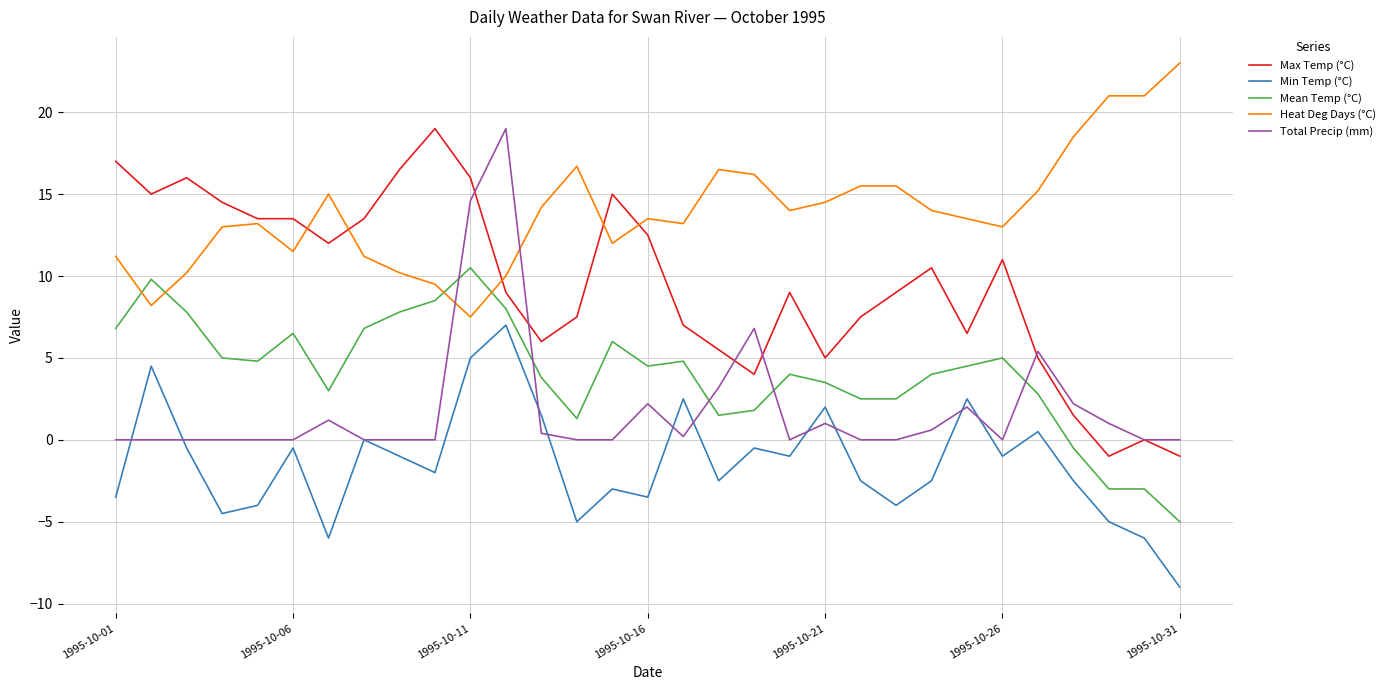

True or false: Min Temp (°C) and Mean Temp (°C) cross at least once.

False